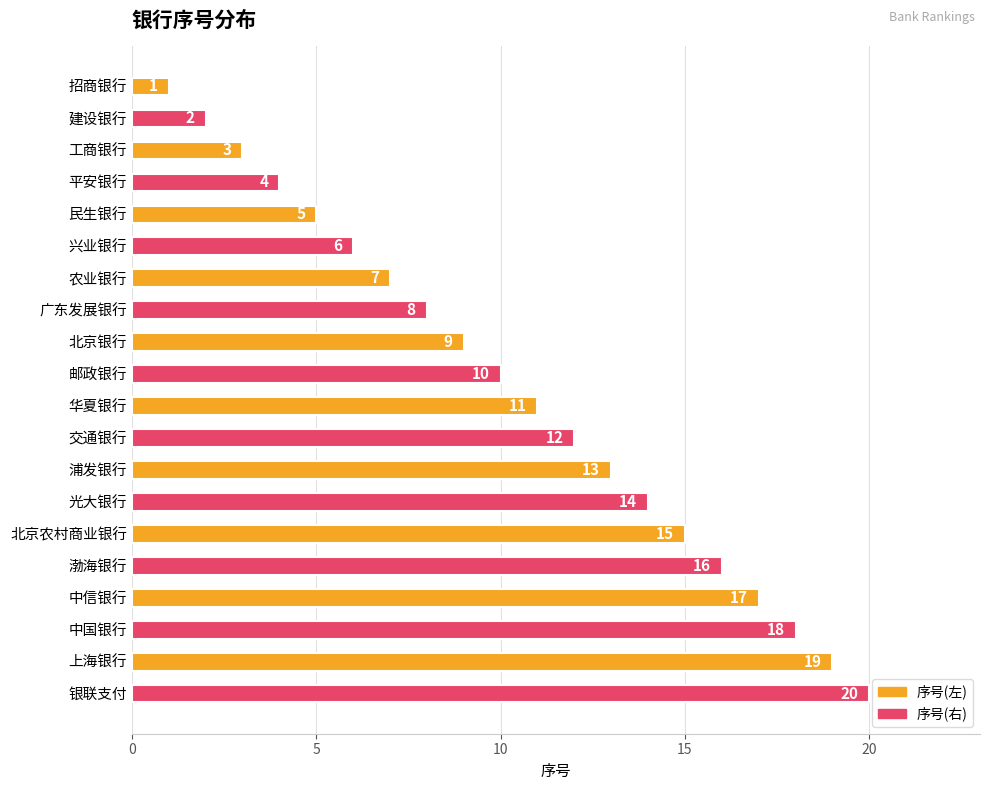

What is the approximate value at 北京农村商业银行?

15